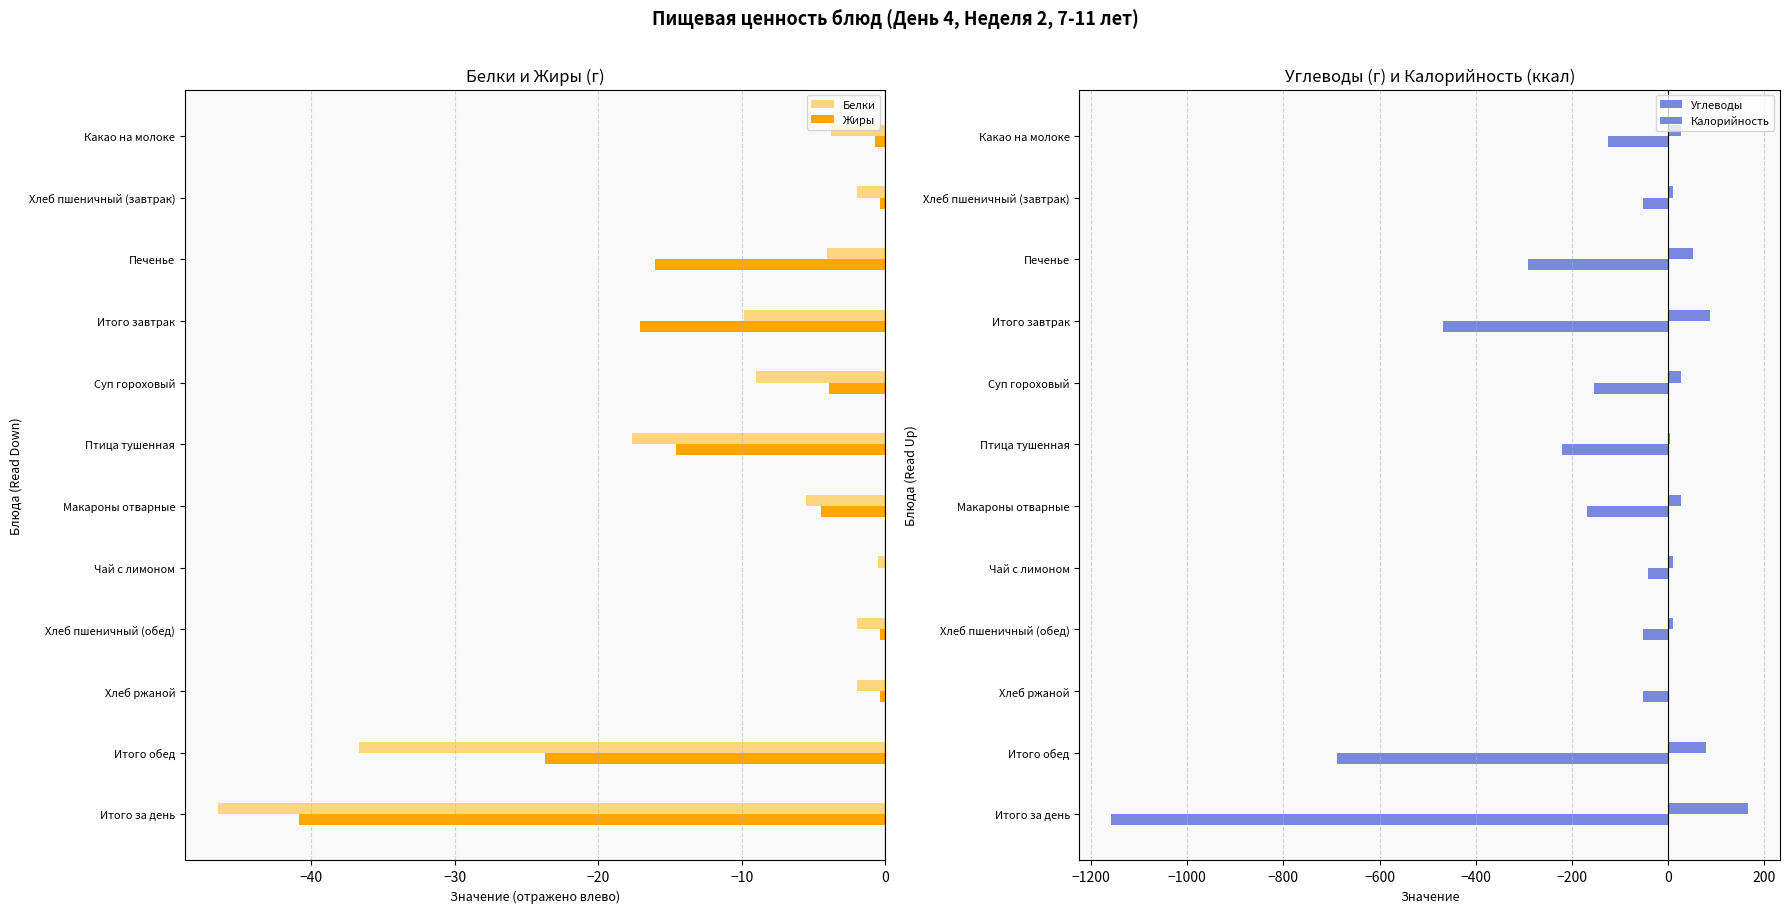

What is the sum of all Жиры values?

-122.5